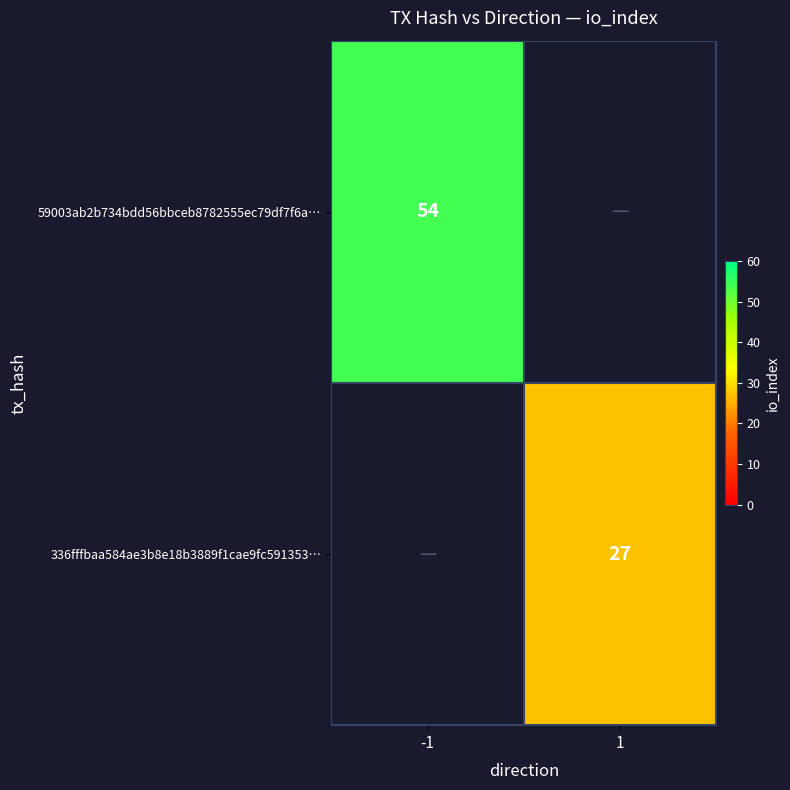

True or false: 59003ab2b734bdd56bbceb8782555ec79df7f6a… has a value of 54 at -1.

True